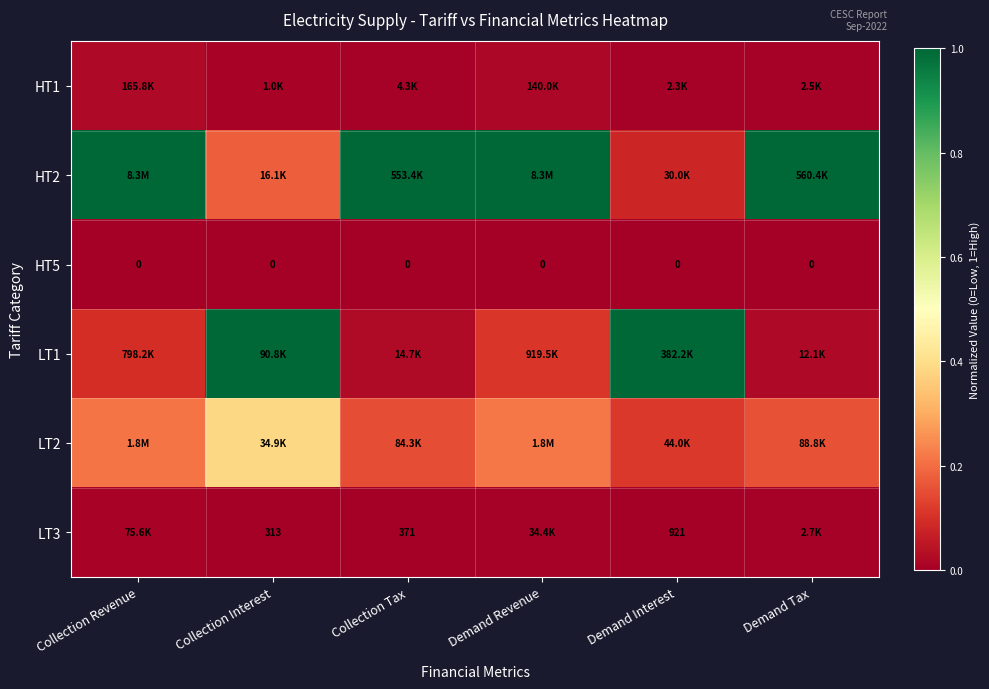

Rank the categories by LT2 value from highest to lowest.

Collection Interest, Demand Revenue, Collection Revenue, Demand Tax, Collection Tax, Demand Interest